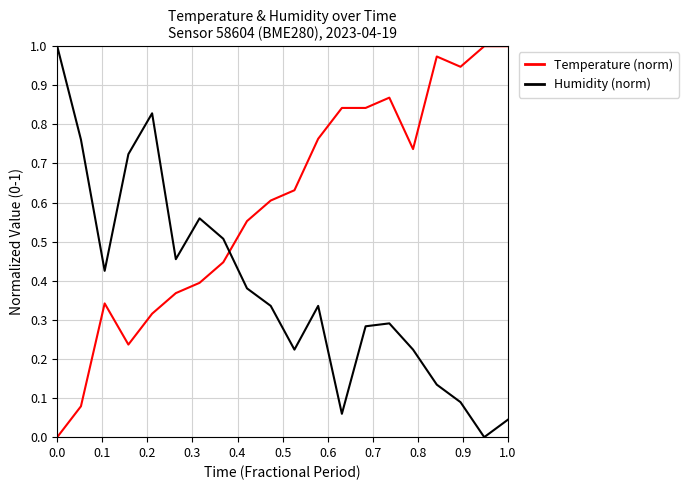

Which series has the largest total across all categories?

Temperature (norm)